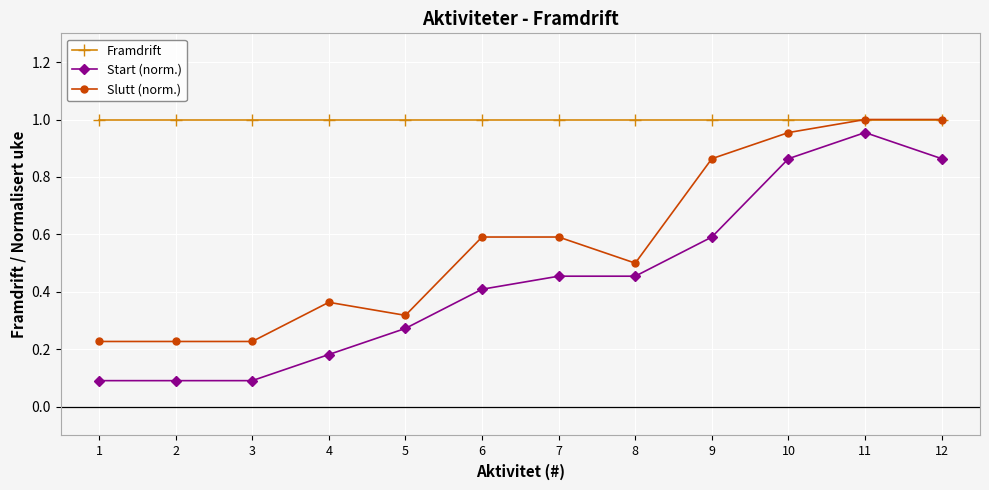

True or false: Slutt (norm.) and Start (norm.) cross at least once.

False